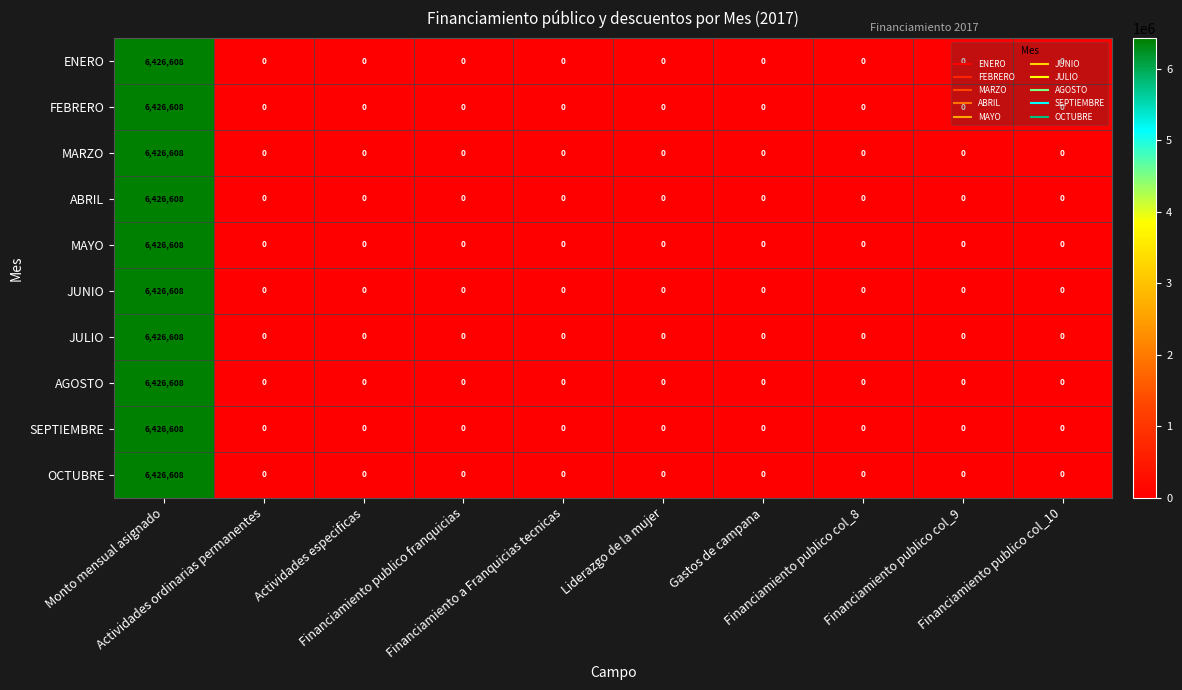

At how many categories does at least one series exceed 537346?

1